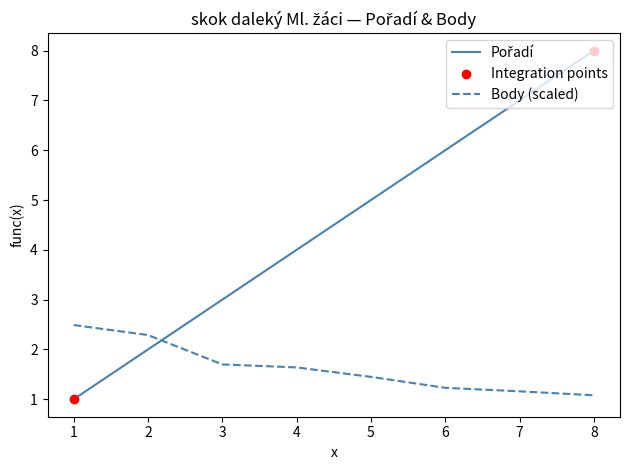

What is the spread (max minus min) of values at 8?

6.9